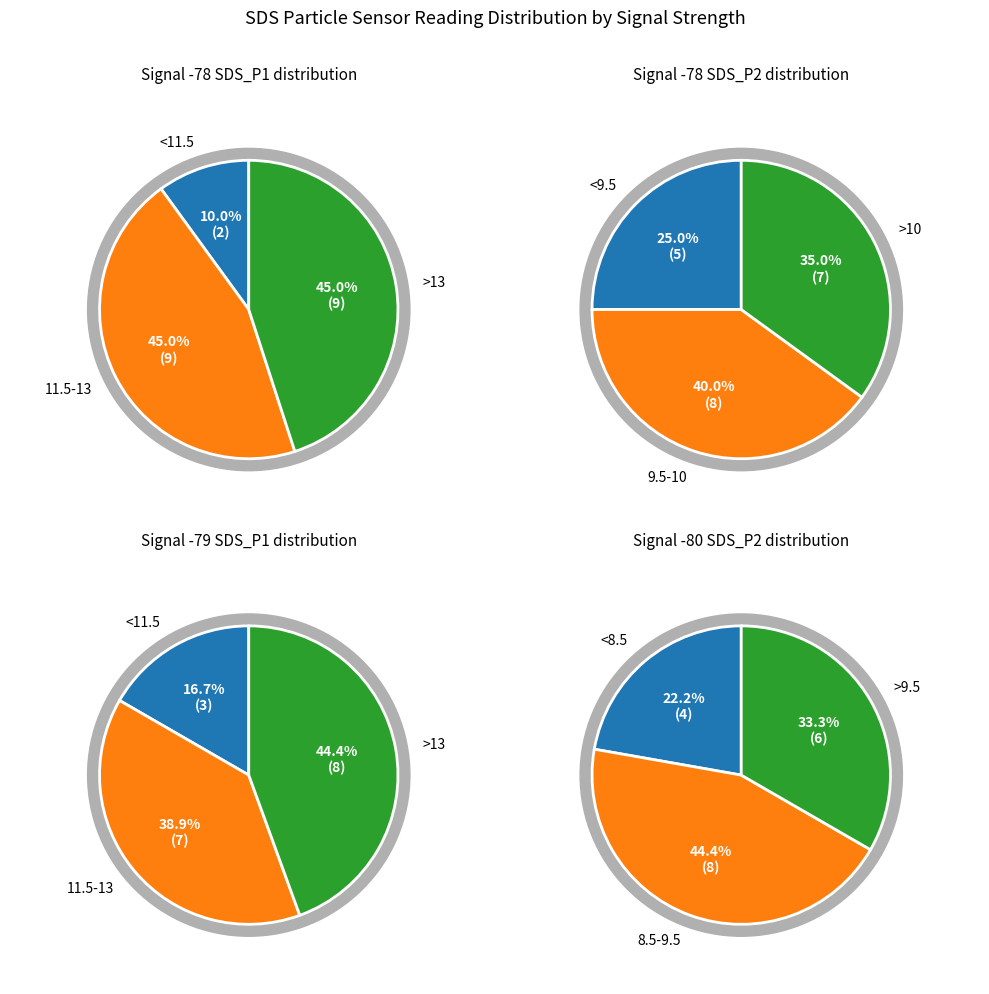

To the nearest percent, what is the difference between the 11 and 3 slice percentages?

1%